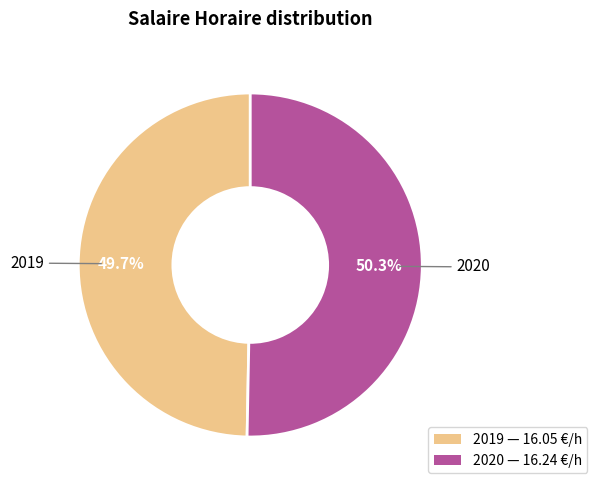

Which category accounts for the majority?

2020